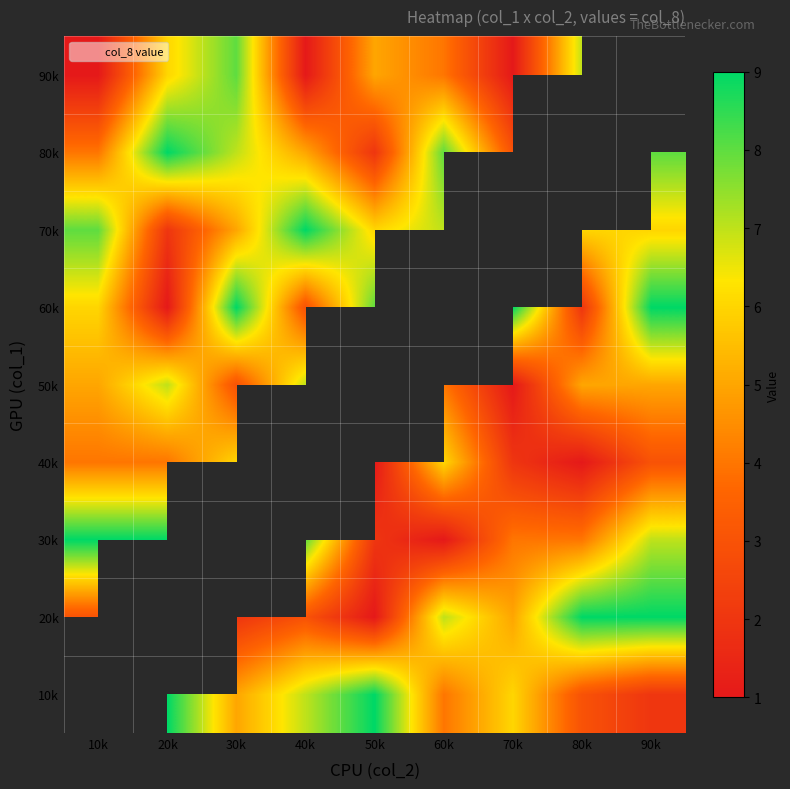

Count the 90k values in the range 1 to 7.

7